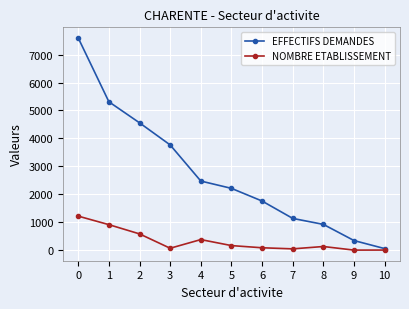

Is it true that NOMBRE ETABLISSEMENT equals 395 at 0?

False